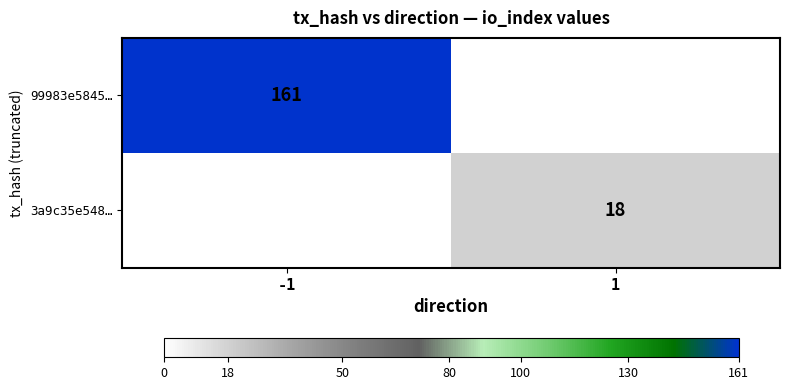

True or false: 3a9c35e548… has a value of 18 at 1.

True